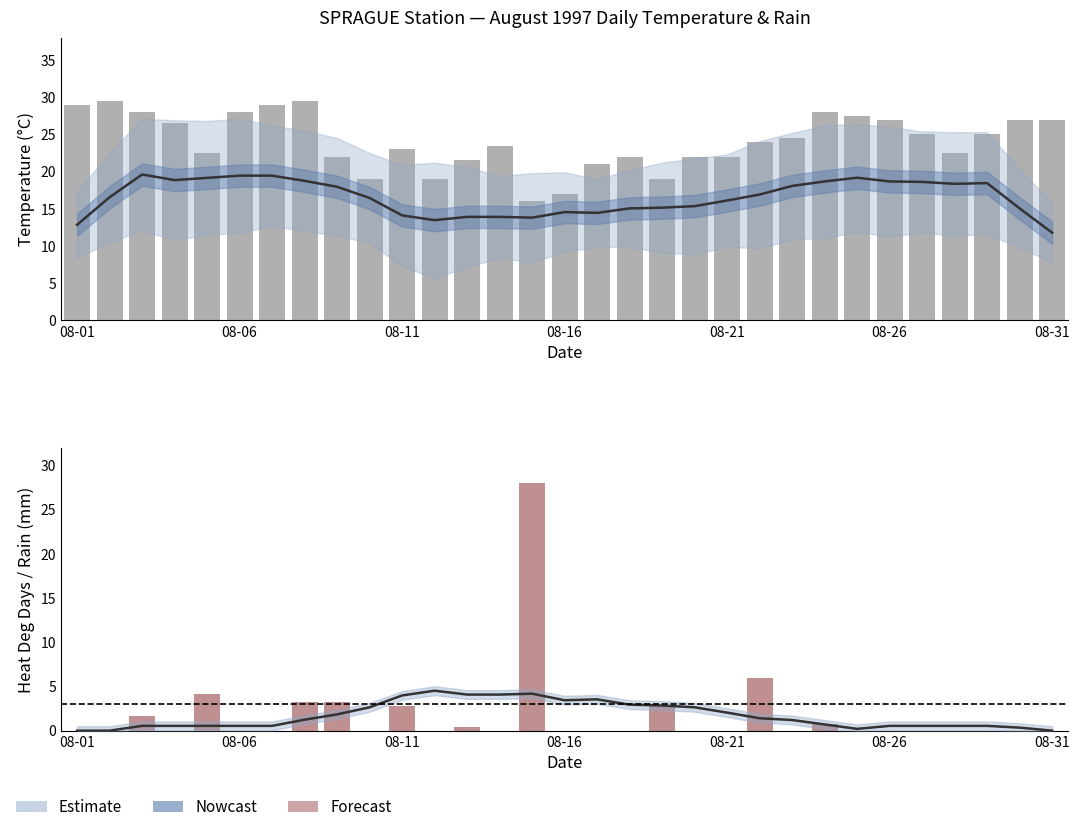

What is the difference between the Max Temp (C) values at 21 and 08-26?

4.0